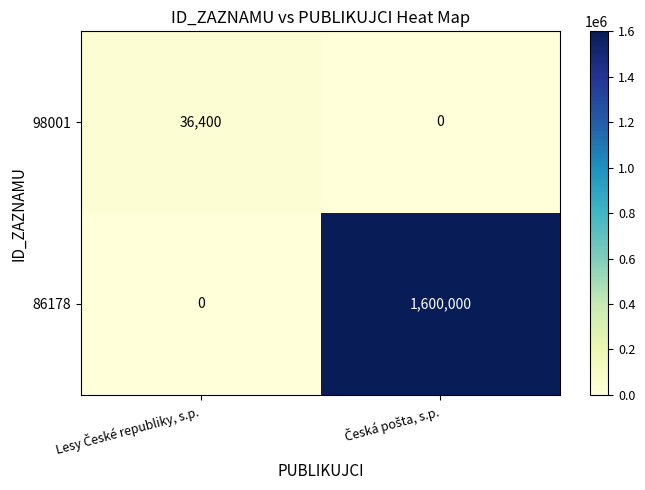

What is the average value of the 98001 series?

18200